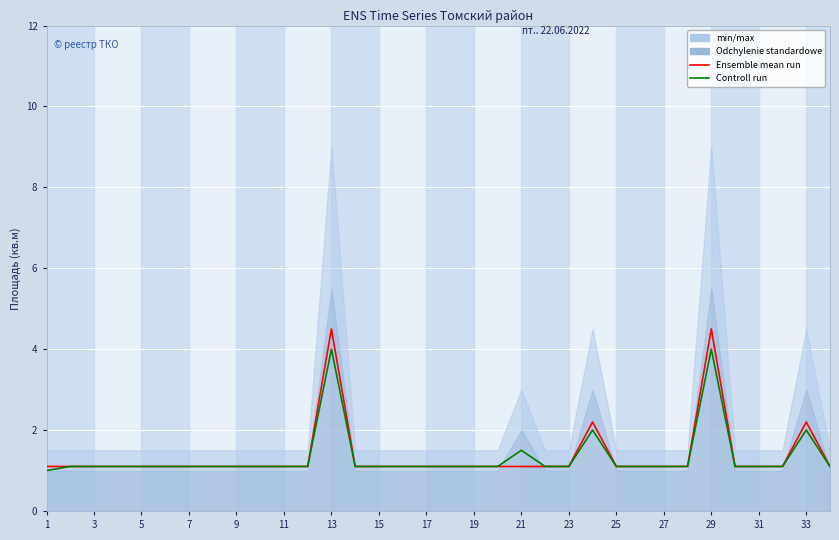

Which category has the lowest value across all series?

1